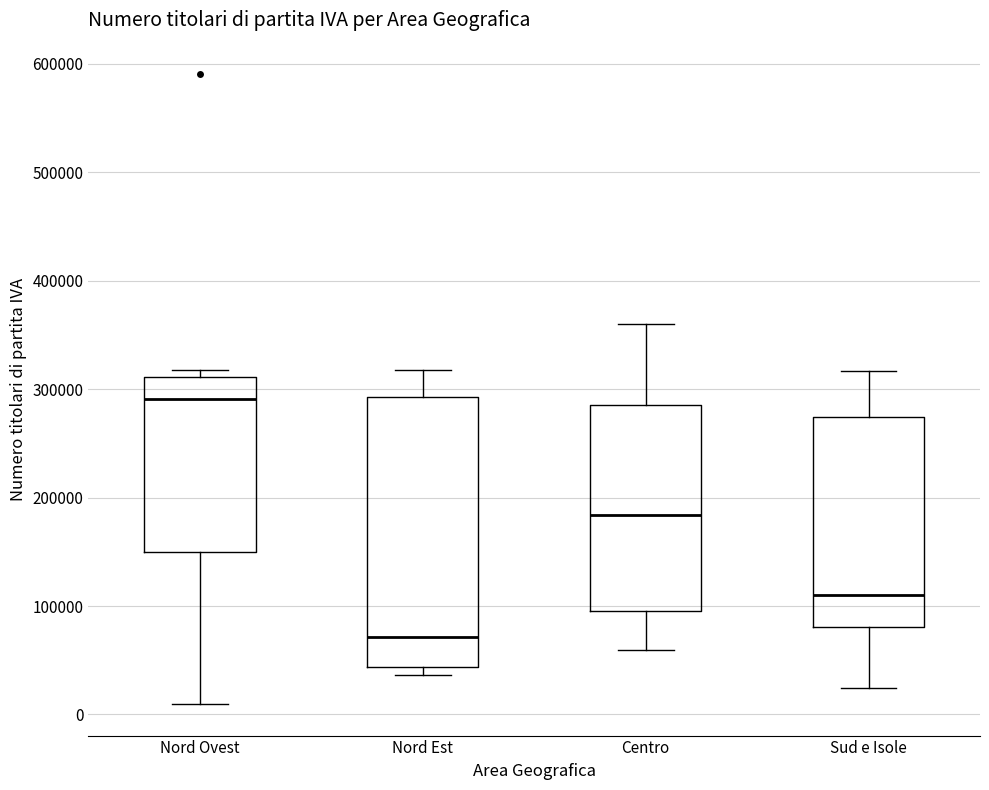

Reading left to right, transcribe this box plot: for each box, give where its median line is, the range the box spans, and where its two whiskers end, as read against the y-axis. The values are not printed on the chart, so give them approximately, as read against the axis.

Nord Ovest: median 290000, box 150000 to 310000, whiskers 10000 to 320000
Nord Est: median 70000, box 40000 to 290000, whiskers 40000 (just below the box's lower edge) to 320000
Centro: median 180000, box 100000 to 290000, whiskers 60000 to 360000
Sud e Isole: median 110000, box 80000 to 270000, whiskers 20000 to 320000